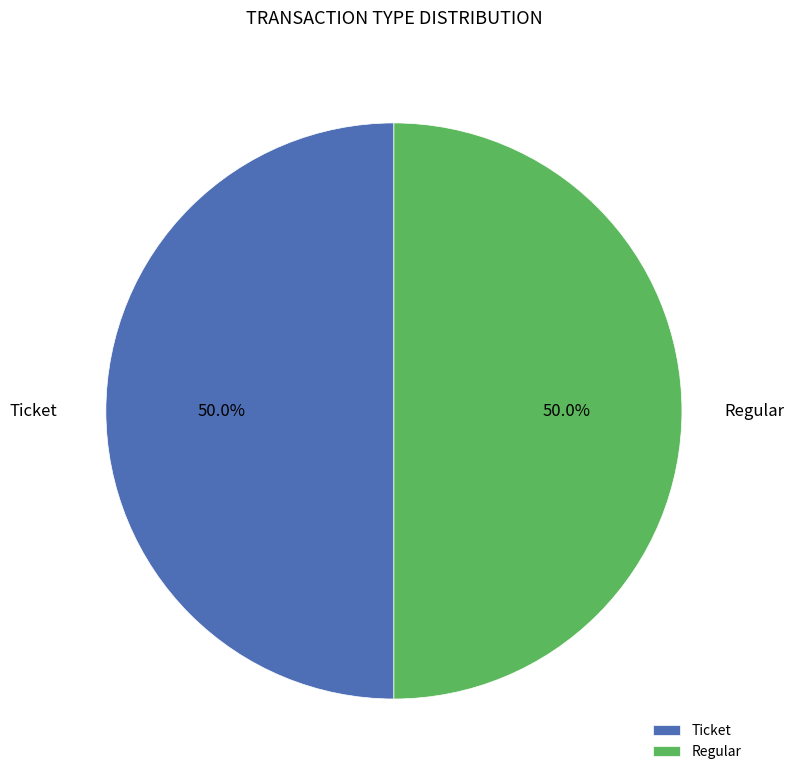

To the nearest percent, what is the average slice percentage?

50%